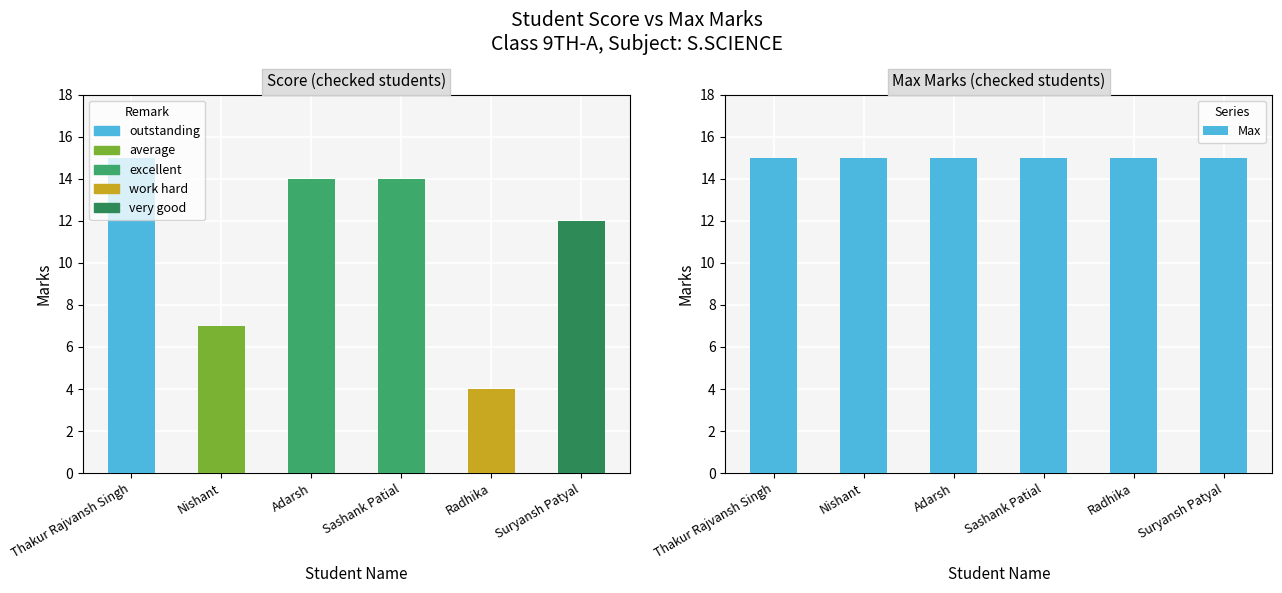

Reading left to right, list all the values displayed in this chart.

Score: 15	7	14	14	4	12
Max: 15	15	15	15	15	15